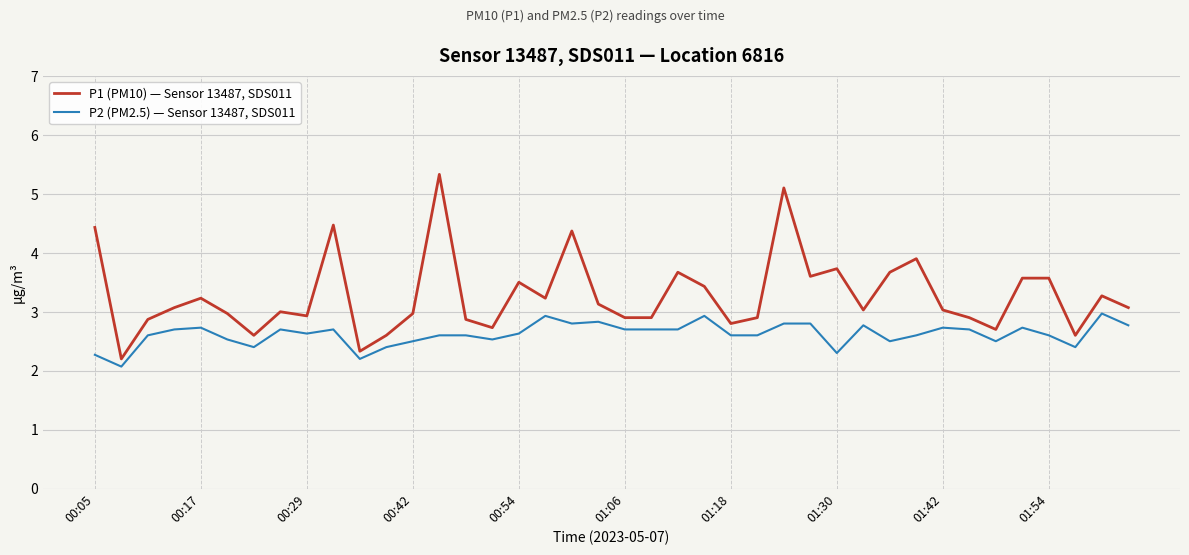

Which series has the largest total across all categories?

P1 (PM10) — Sensor 13487, SDS011